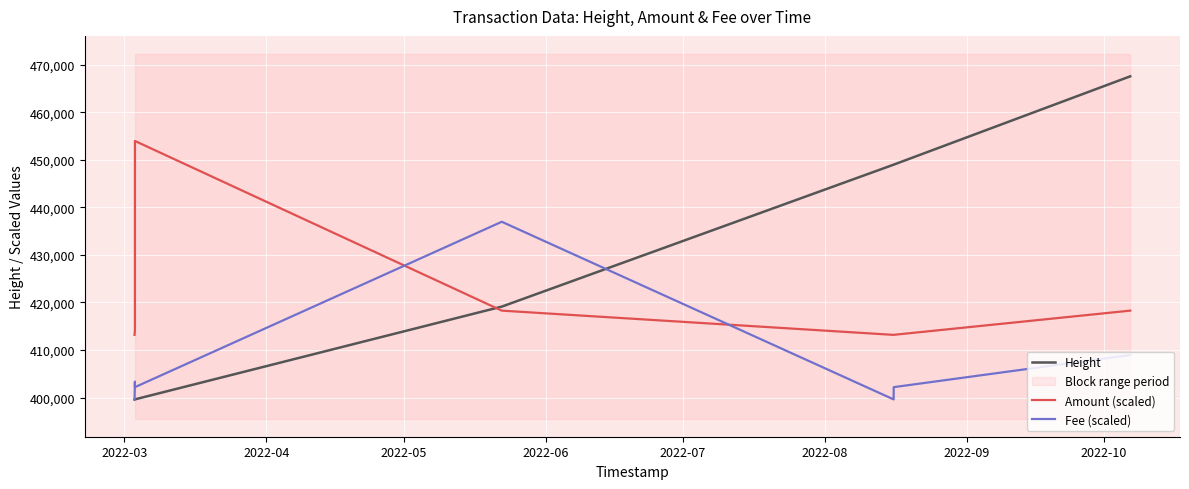

True or false: Amount (scaled) and Fee (scaled) cross at least once.

True